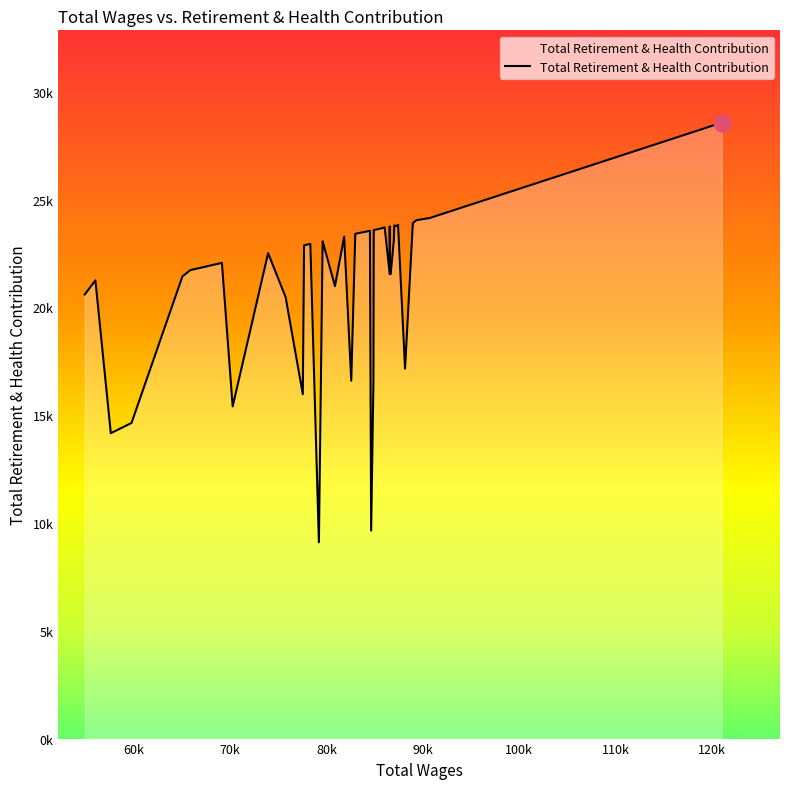

What is the greatest value displayed?

28566